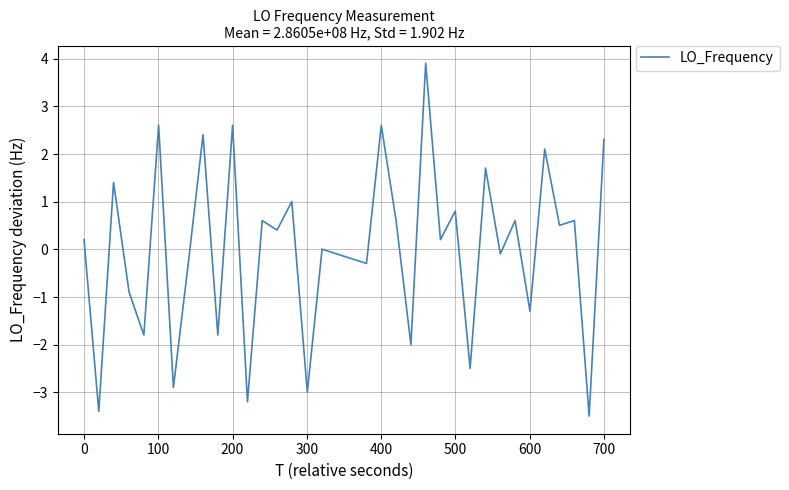

What is the difference between the maximum and minimum values?

7.4